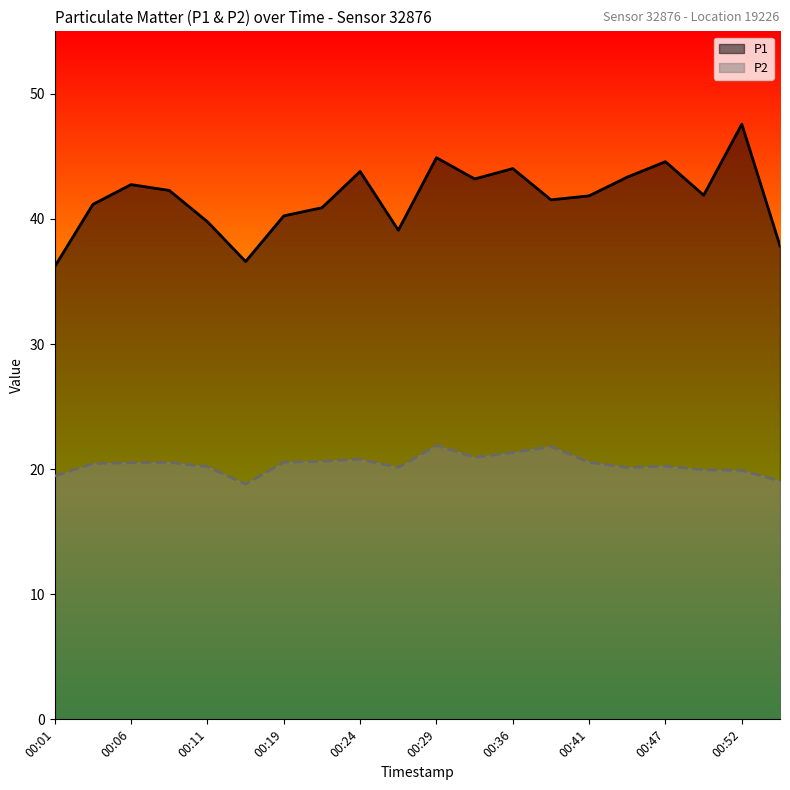

What is the difference between the second highest and second lowest values in the P1 series?

8.3